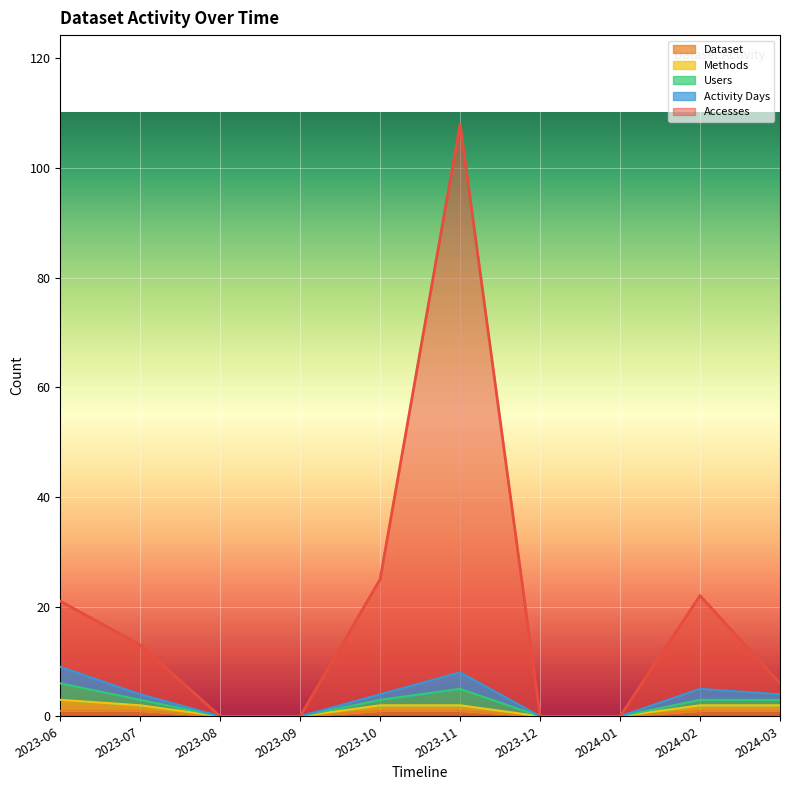

At which category is the sum across all series the highest?

2023-11